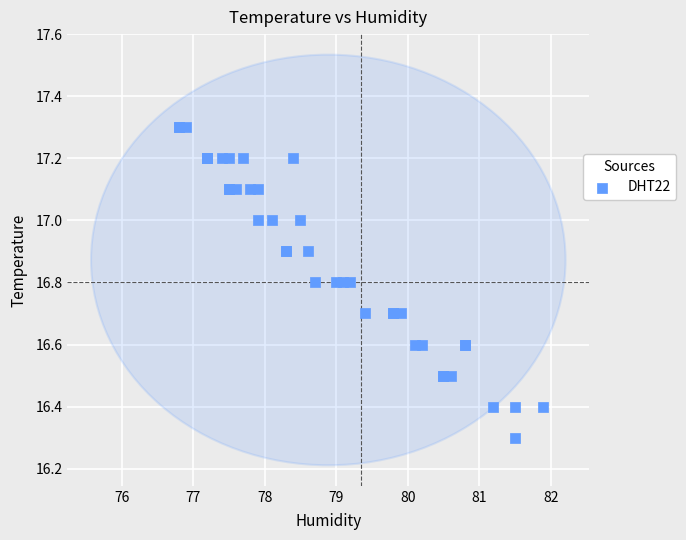

What Y value in the scatter plot is closest to 16?

16.3